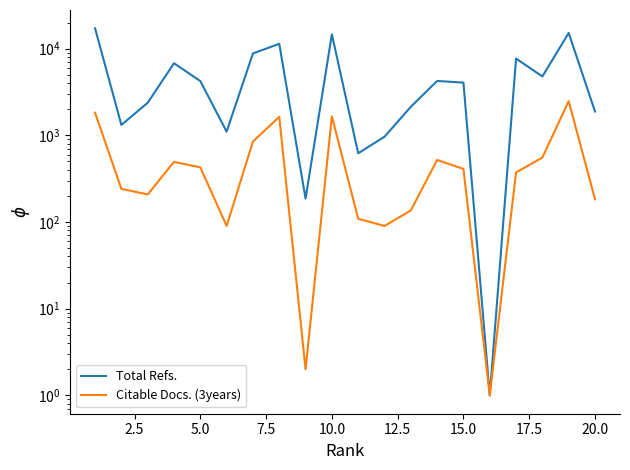

In Total Refs., how many points are higher than both neighbors (excluding endpoints)?

6